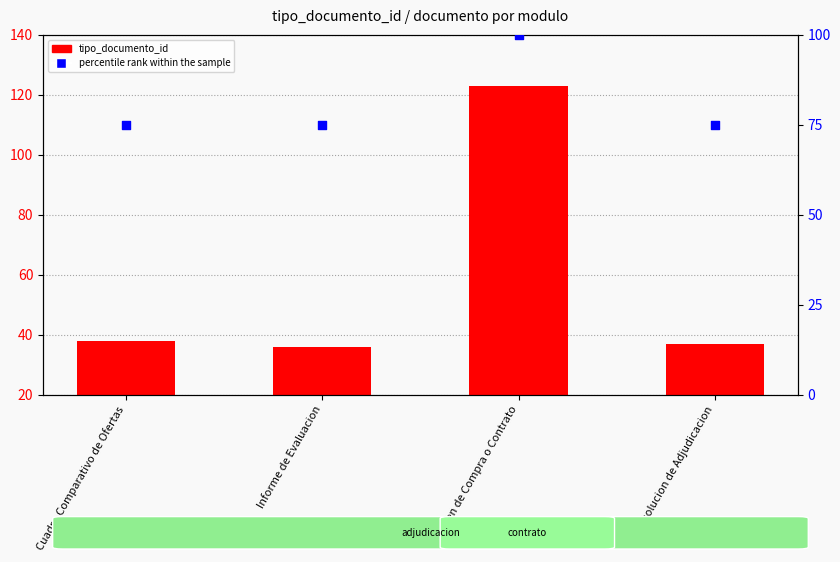

What is the total value across all series at Orden de Compra o Contrato?

223